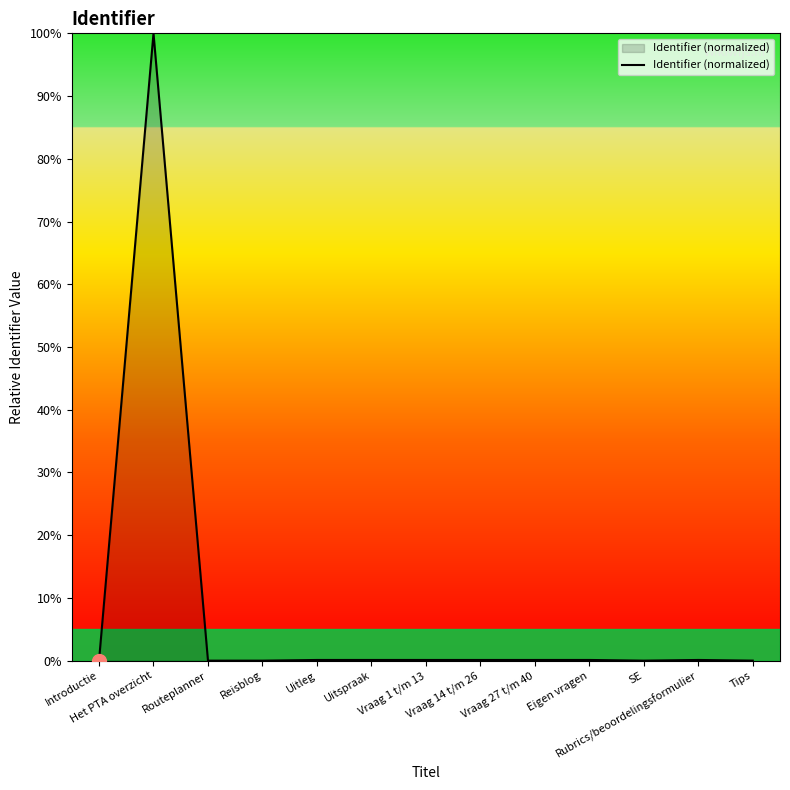

Reading left to right, transcribe all the data shown in this chart.

0.0	100.0	0.0	0.0	0.1	0.1	0.1	0.1	0.1	0.1	0.0	0.1	0.0